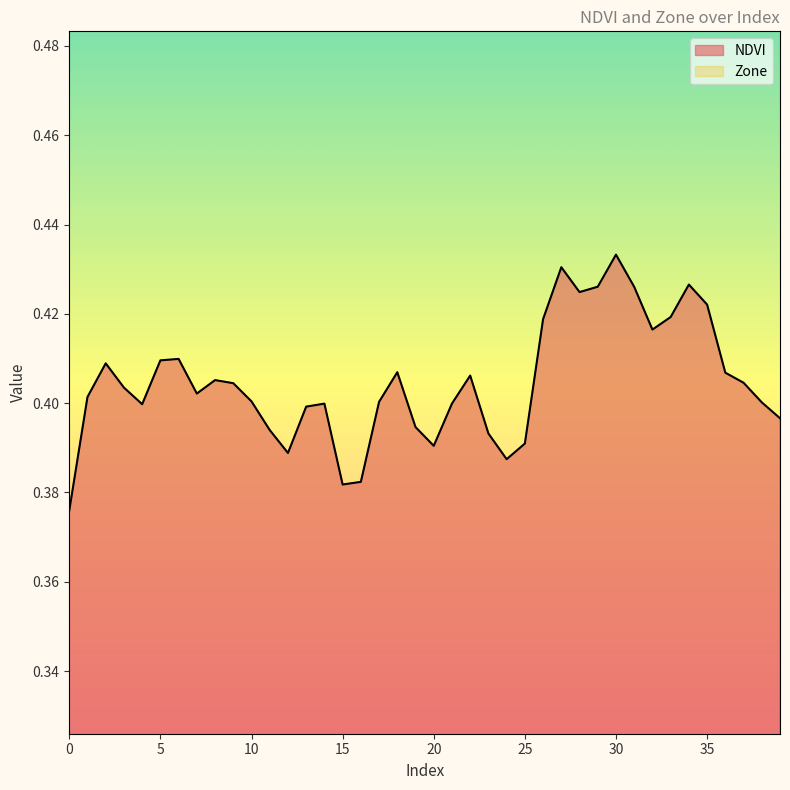

Reading right to left, what are all the values shown in this chart?

0.4	0.4	0.4	0.4	0.4	0.4	0.4	0.4	0.4	0.4	0.4	0.4	0.4	0.4	0.4	0.4	0.4	0.4	0.4	0.4	0.4	0.4	0.4	0.4	0.4	0.4	0.4	0.4	0.4	0.4	0.4	0.4	0.4	0.4	0.4	0.4	0.4	0.4	0.4	0.4